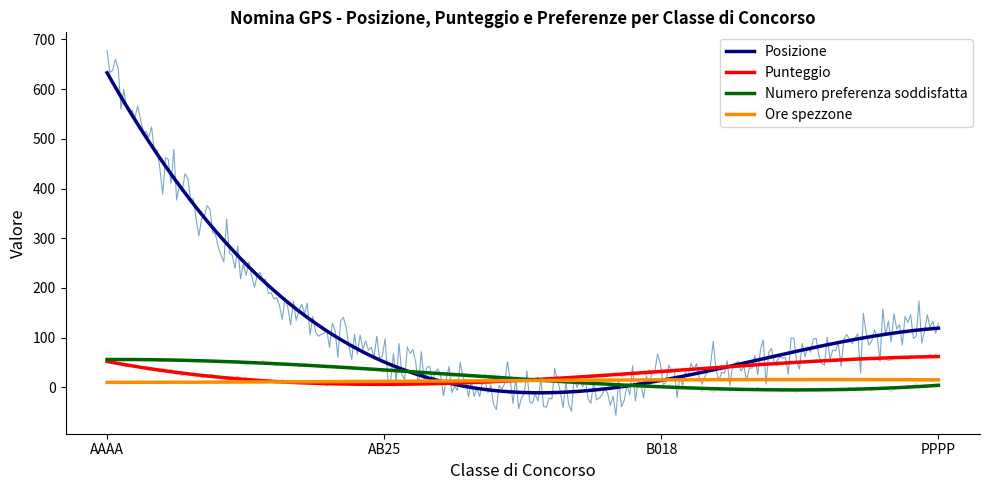

Which series has the largest range (max minus min)?

Posizione